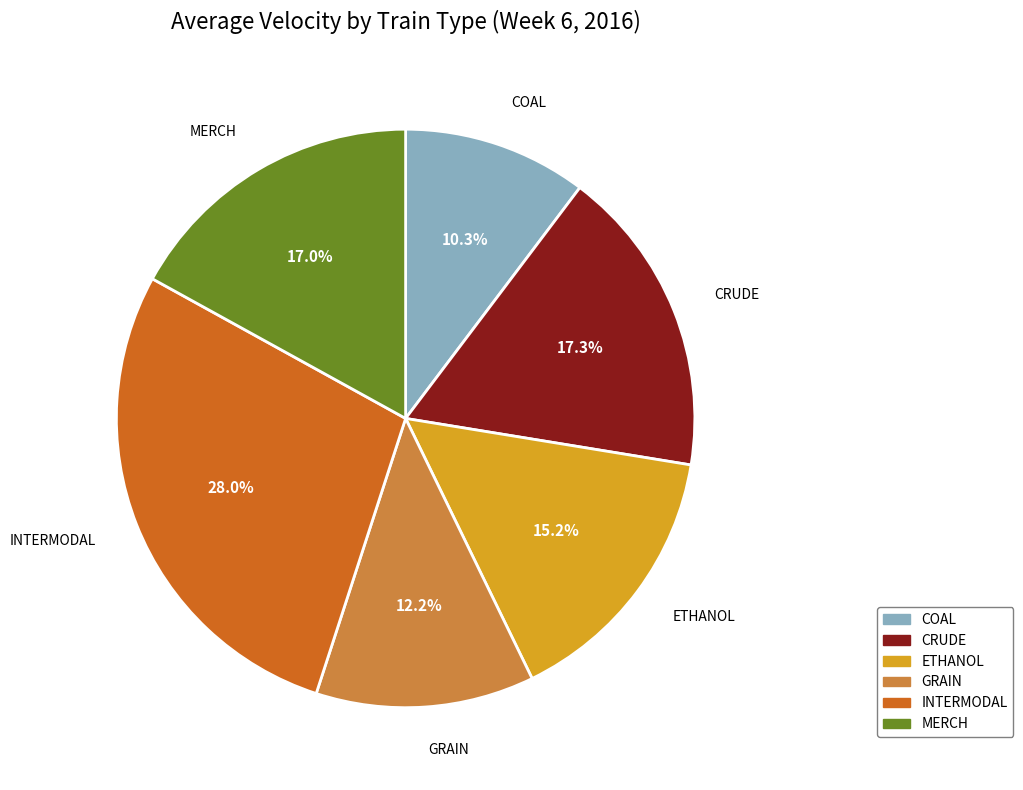

What percentage is the GRAIN slice, to the nearest percent?

12%